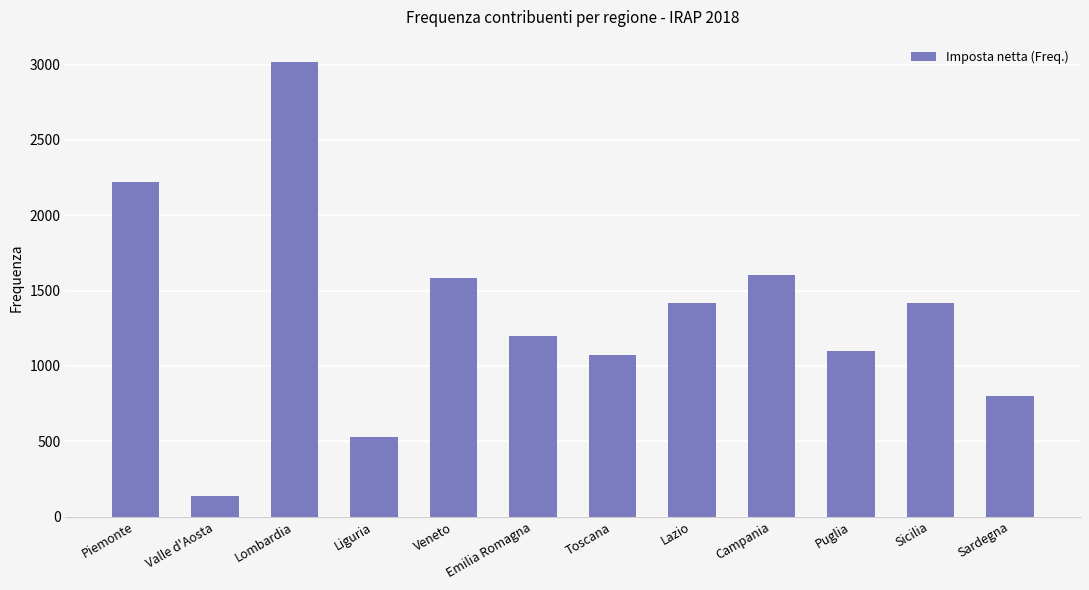

What is the value of the 6th bar from the left?

1198